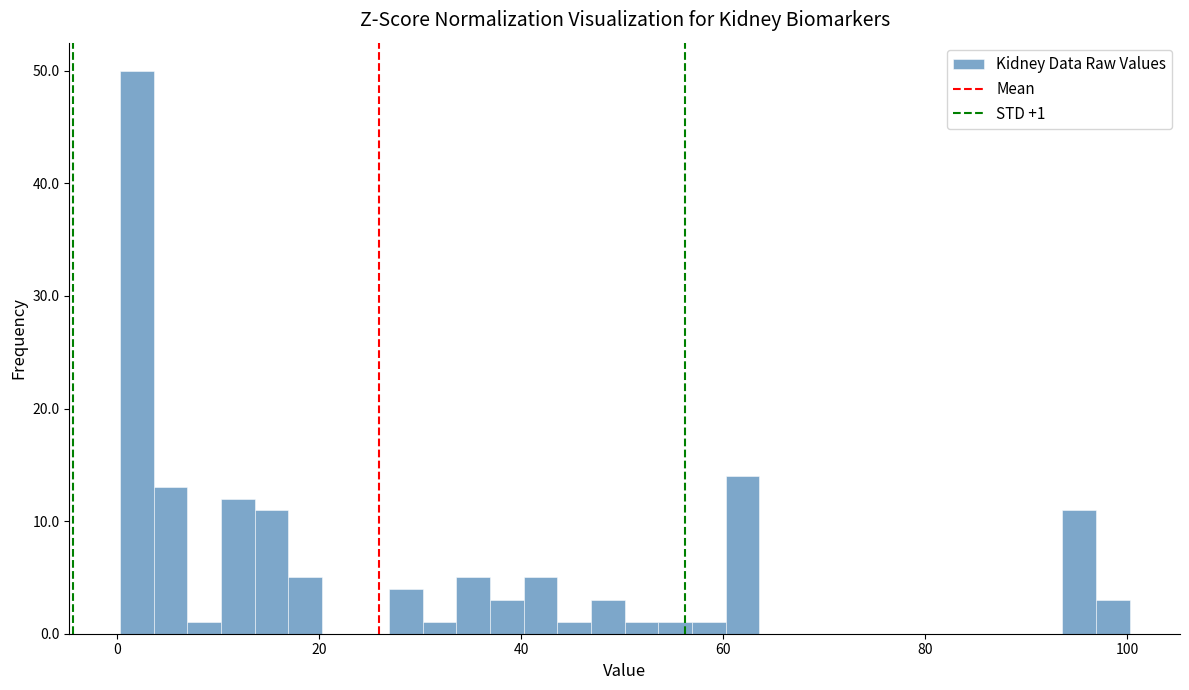

Read against the x-axis, roughly where is the centre of the tallest bar?

2